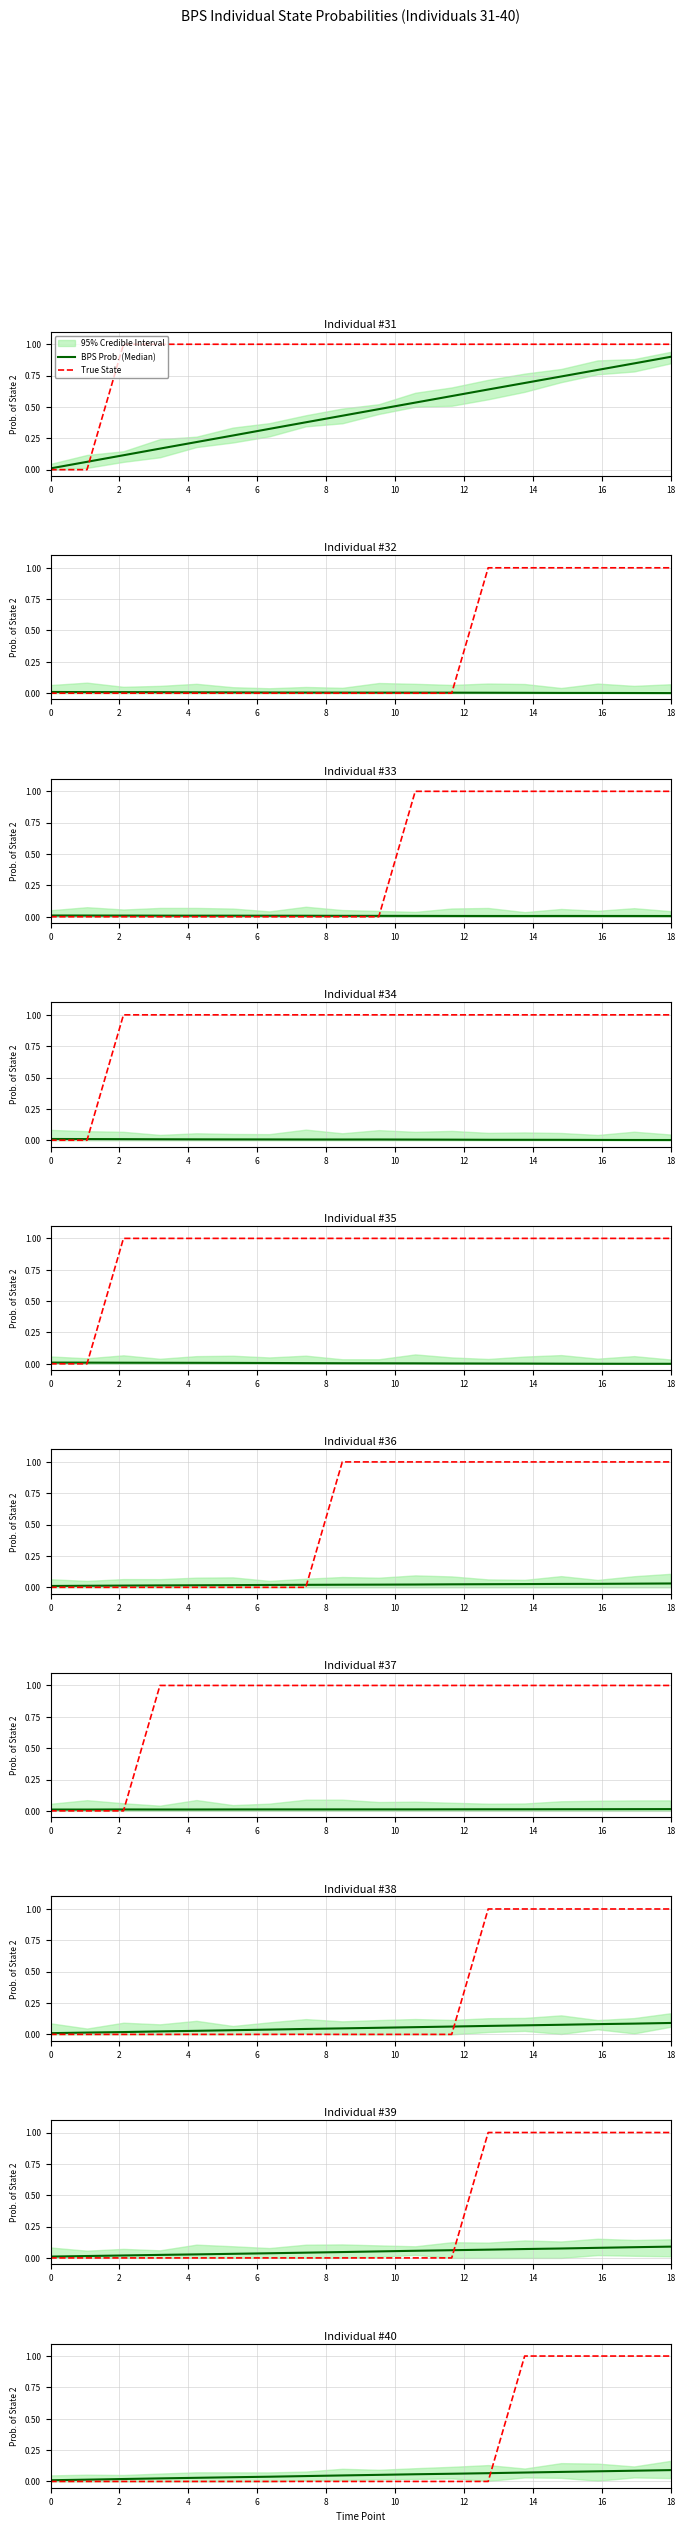

How many intersections are there between True State and BPS Prob. (Median)?

1